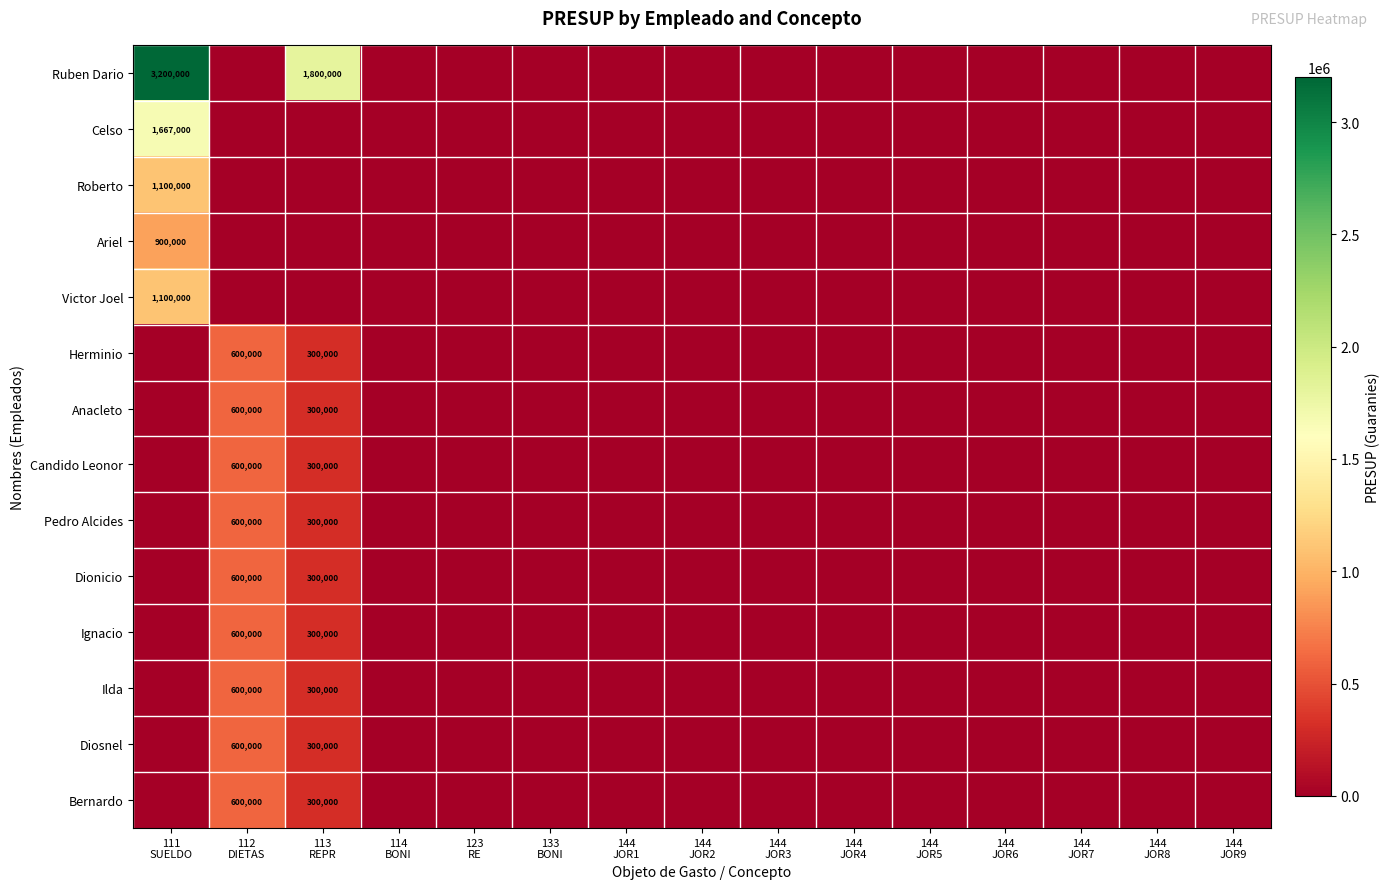

Rank the series by their maximum value, from highest to lowest.

Ruben Dario, Celso, Roberto, Victor Joel, Ariel, Herminio, Anacleto, Candido Leonor, Pedro Alcides, Dionicio, Ignacio, Ilda, Diosnel, Bernardo